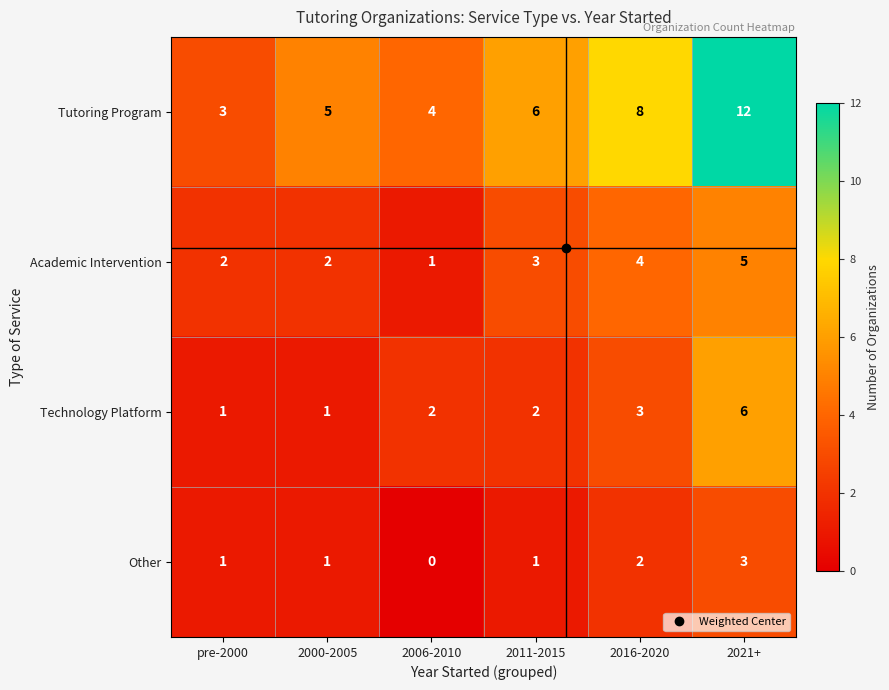

What is the sum of all Academic Intervention values?

17